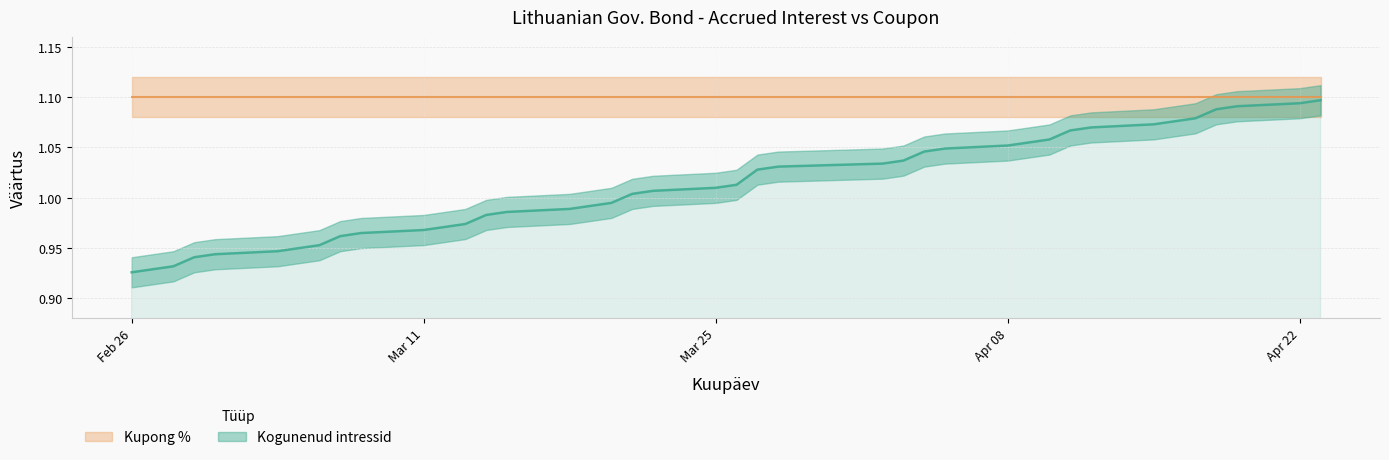

List the labels in order of value, smallest first.

2024-02-26, 2024-02-27, 2024-02-28, 2024-02-29, 2024-03-01, 2024-03-04, 2024-03-05, 2024-03-06, 2024-03-07, 2024-03-08, 2024-03-11, 2024-03-12, 2024-03-13, 2024-03-14, 2024-03-15, 2024-03-18, 2024-03-19, 2024-03-20, 2024-03-21, 2024-03-22, 2024-03-25, 2024-03-26, 2024-03-27, 2024-03-28, 2024-04-02, 2024-04-03, 2024-04-04, 2024-04-05, 2024-04-08, 2024-04-09, 2024-04-10, 2024-04-11, 2024-04-12, 2024-04-15, 2024-04-16, 2024-04-17, 2024-04-18, 2024-04-19, 2024-04-22, 2024-04-23